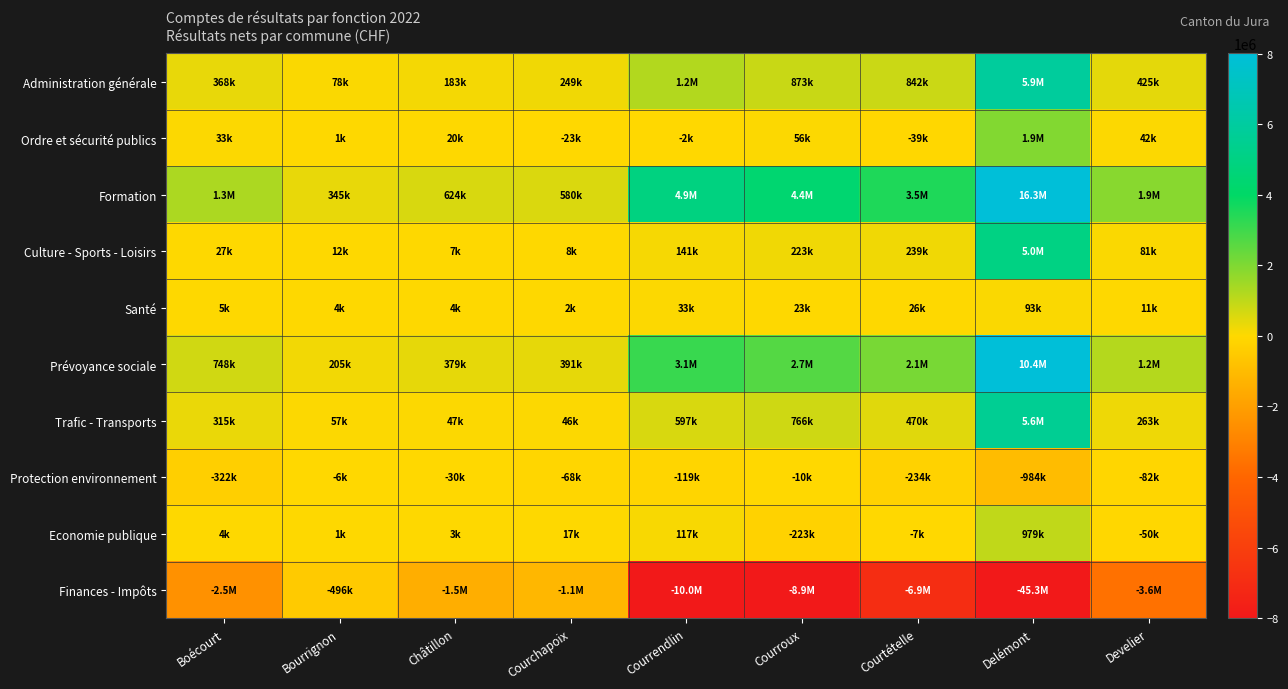

What is the difference between the highest and lowest values at Courtételle?

10468762.5